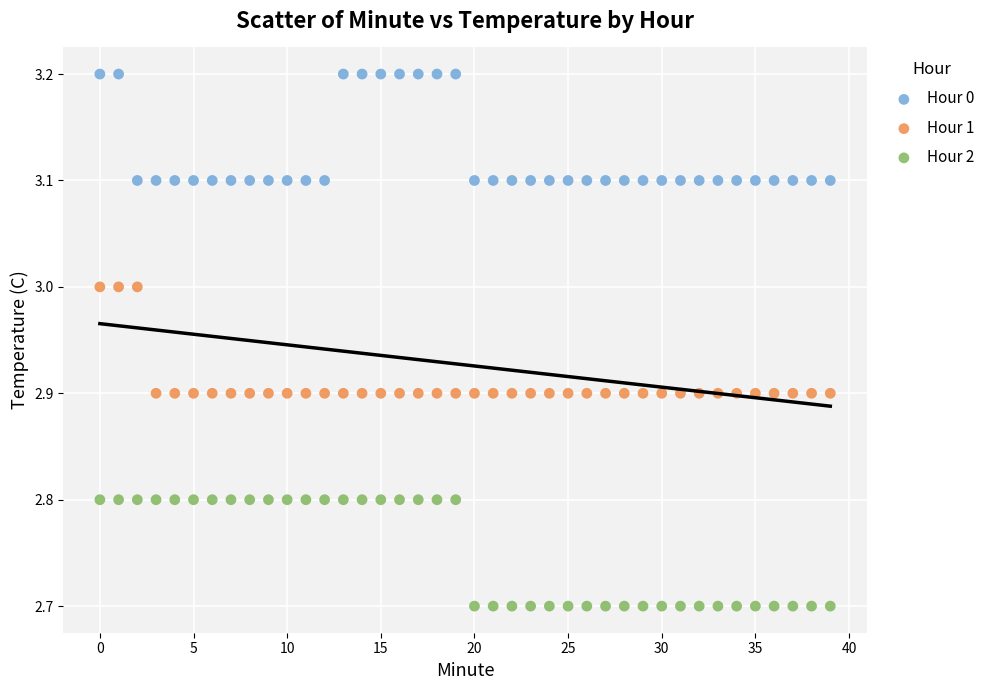

Across all data points, what is the range of Y values (max minus min)?

0.5